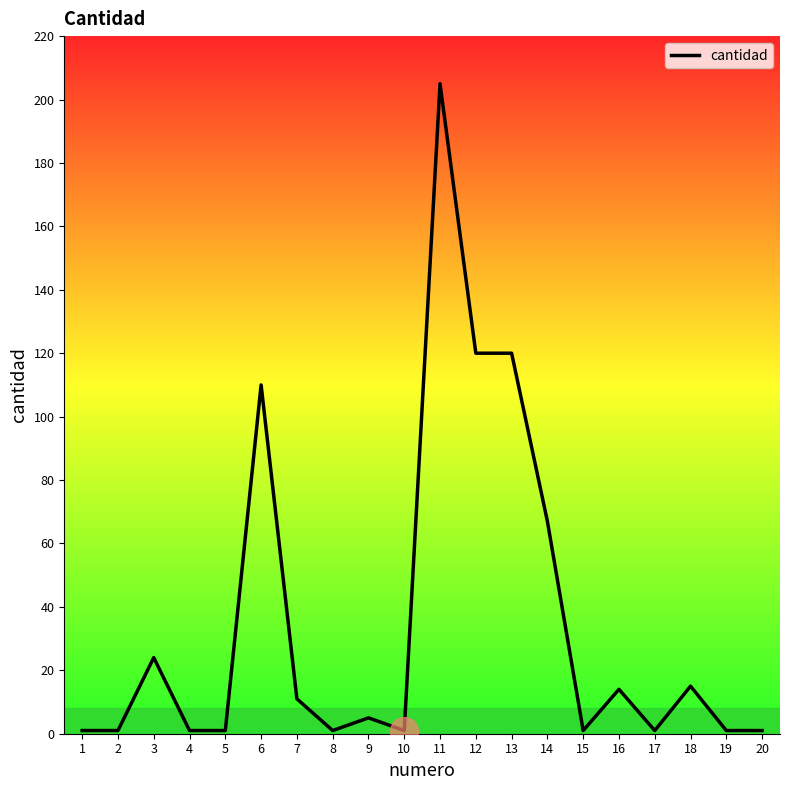

Between 16 and 3, which is larger?

3